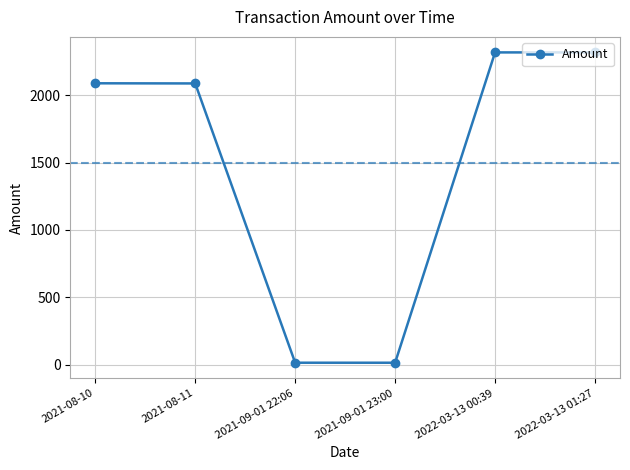

Does the chart display data point markers on the line(s)?

Yes